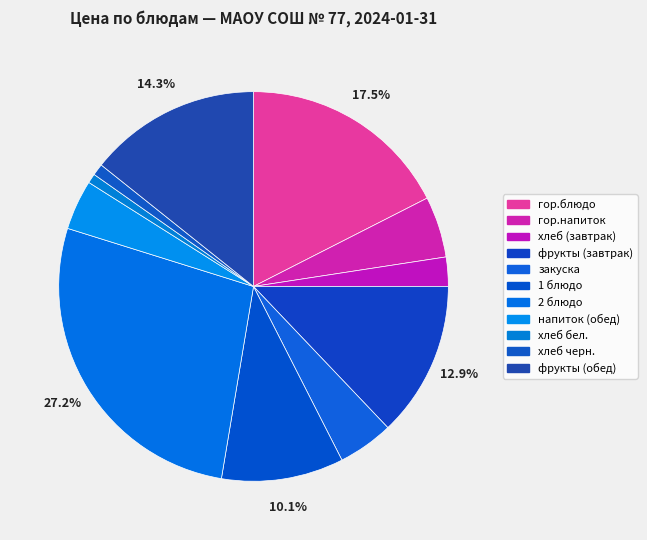

What is the change in value from хлеб (завтрак) to напиток (обед)?

+3.8